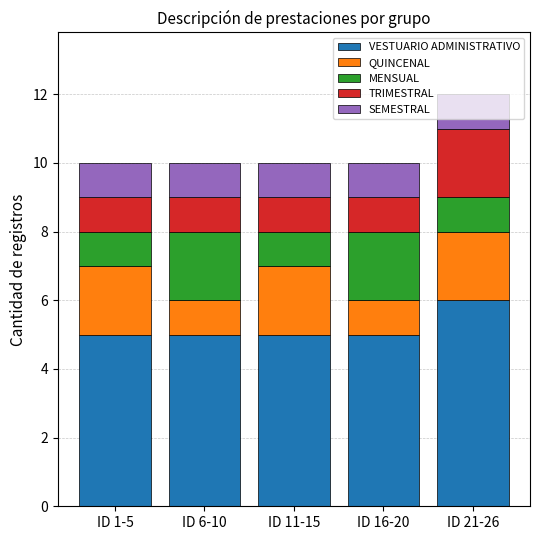

What is the lowest value of the VESTUARIO ADMINISTRATIVO series?

5